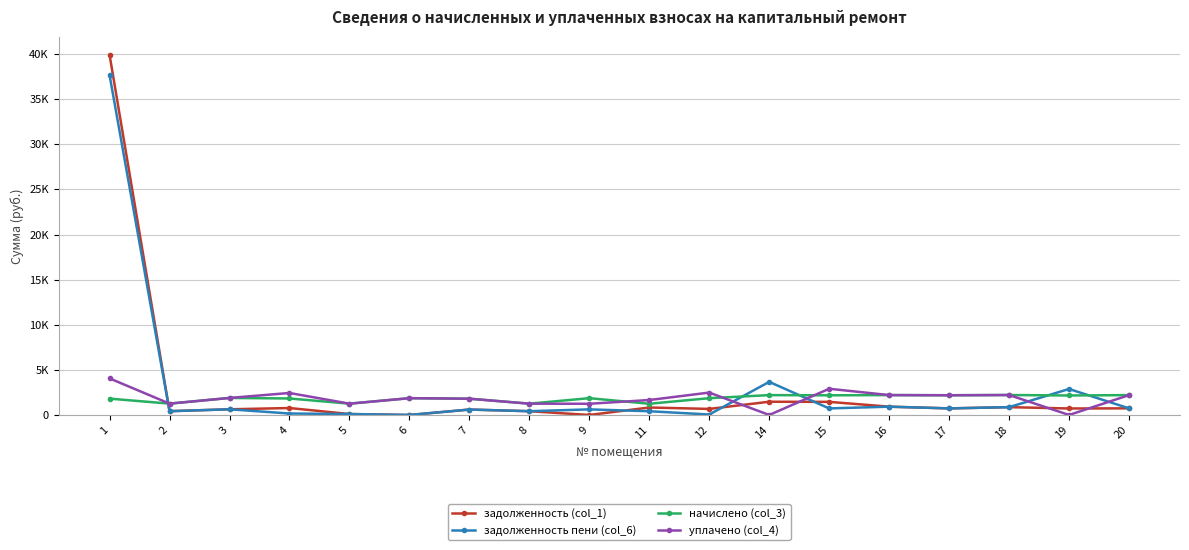

At which category does уплачено (col_4) reach its first local valley?

2